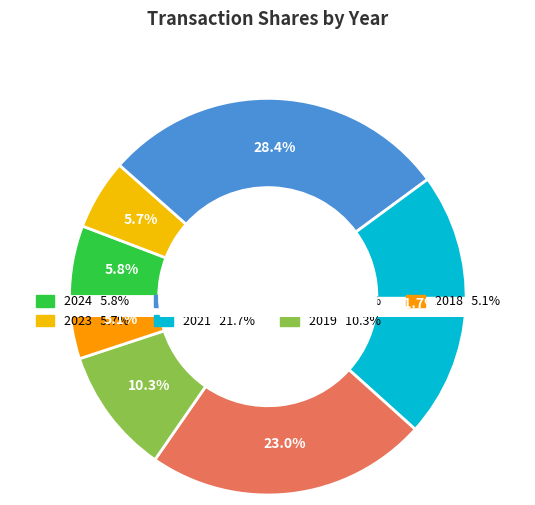

What portion of the pie excludes 2022?

71.6%